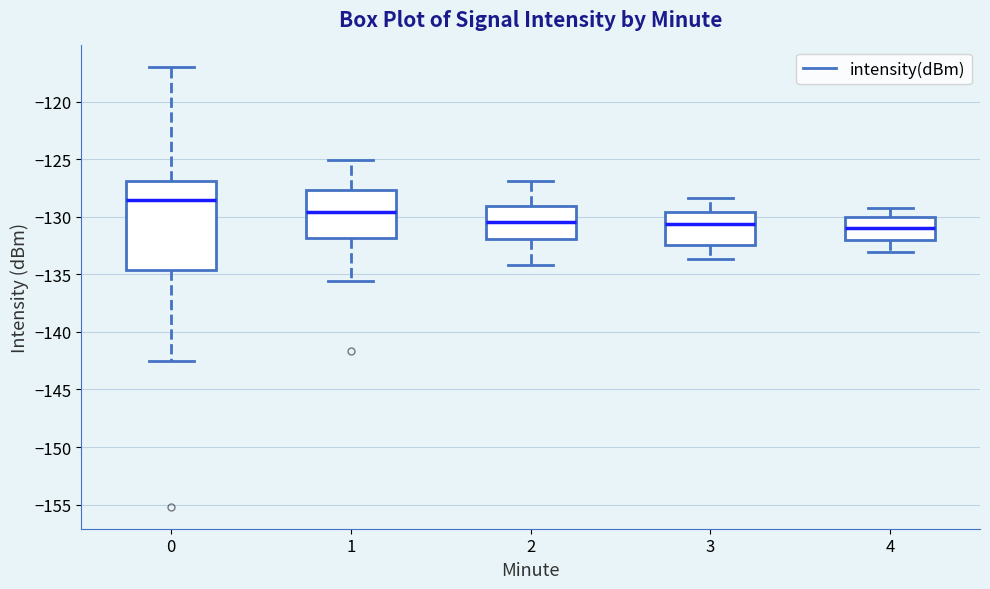

Reading left to right, read every box against the y-axis: the position of its median line, the range the box covers, and the ends of its whiskers. The values are not printed on the chart, so give them approximately, as read against the axis.

0: median -128.5, box -134.5 to -127.0, whiskers -142.5 to -117.0
1: median -129.5, box -132.0 to -127.5, whiskers -135.5 to -125.0
2: median -130.5, box -132.0 to -129.0, whiskers -134.0 to -127.0
3: median -130.5, box -132.5 to -129.5, whiskers -133.5 to -128.5
4: median -131.0, box -132.0 to -130.0, whiskers -133.0 to -129.0